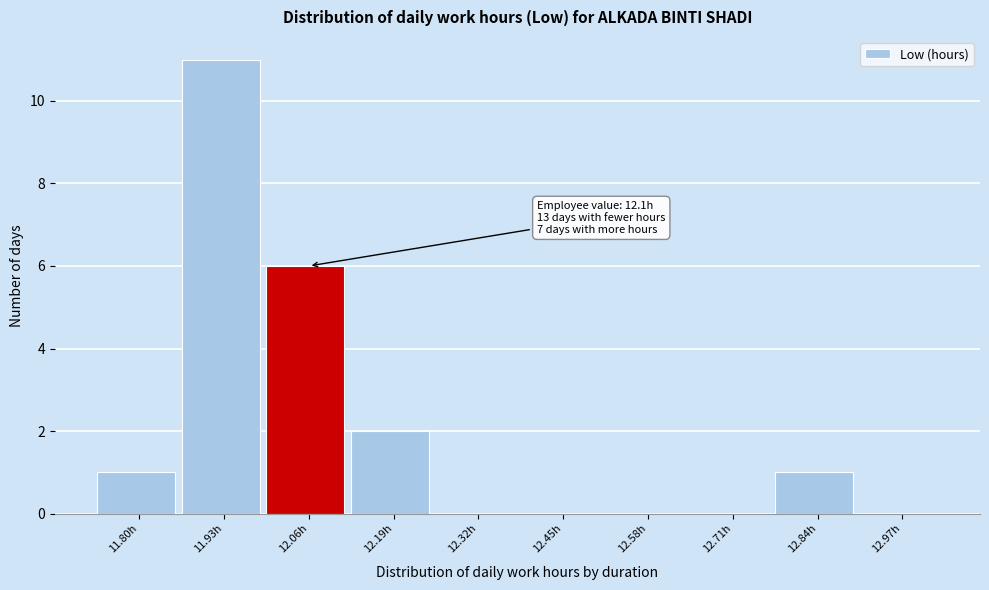

Reading left to right, transcribe all the data shown in this chart.

11.80h=1	11.93h=11	12.06h=6	12.19h=2	12.32h=0	12.45h=0	12.58h=0	12.71h=0	12.84h=1	12.97h=0